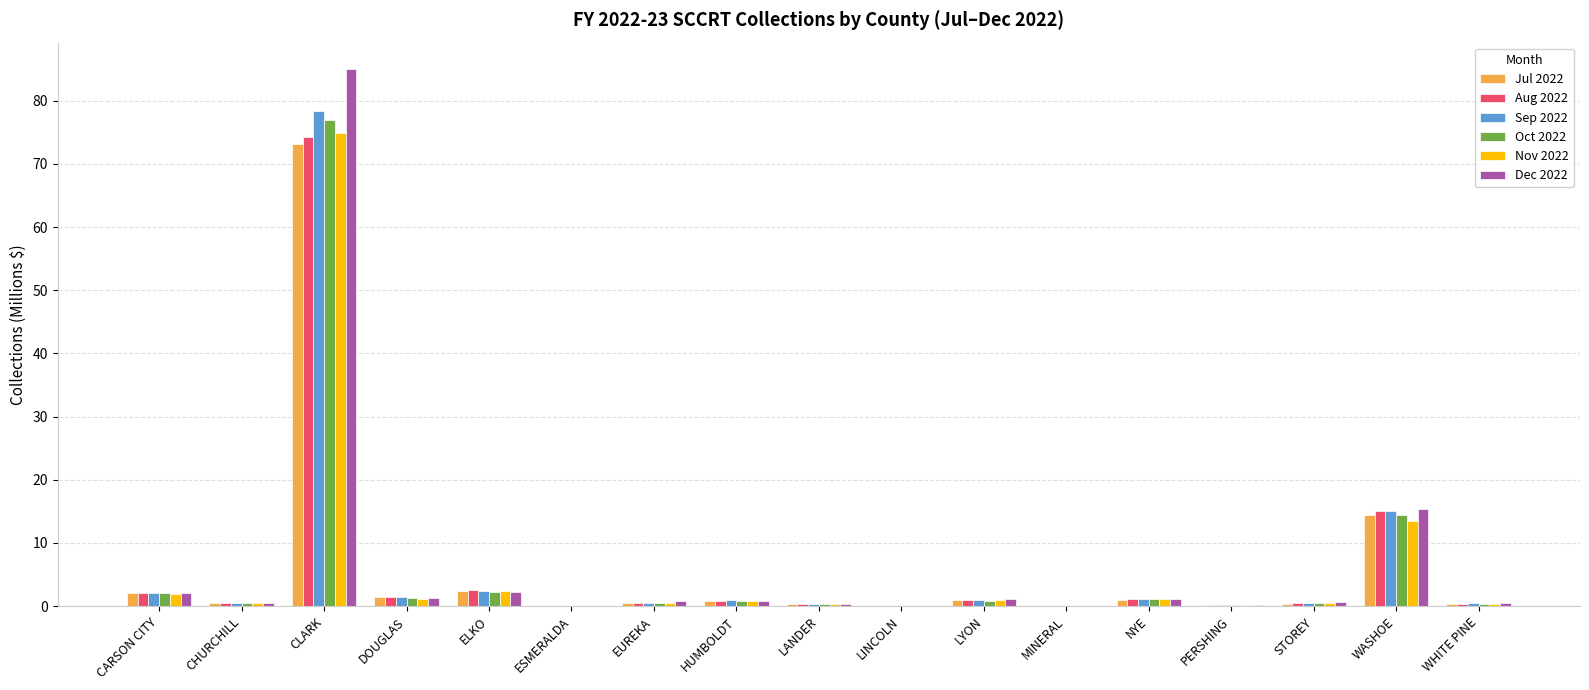

True or false: Jul 2022 has a value of 2.3 at ELKO.

True